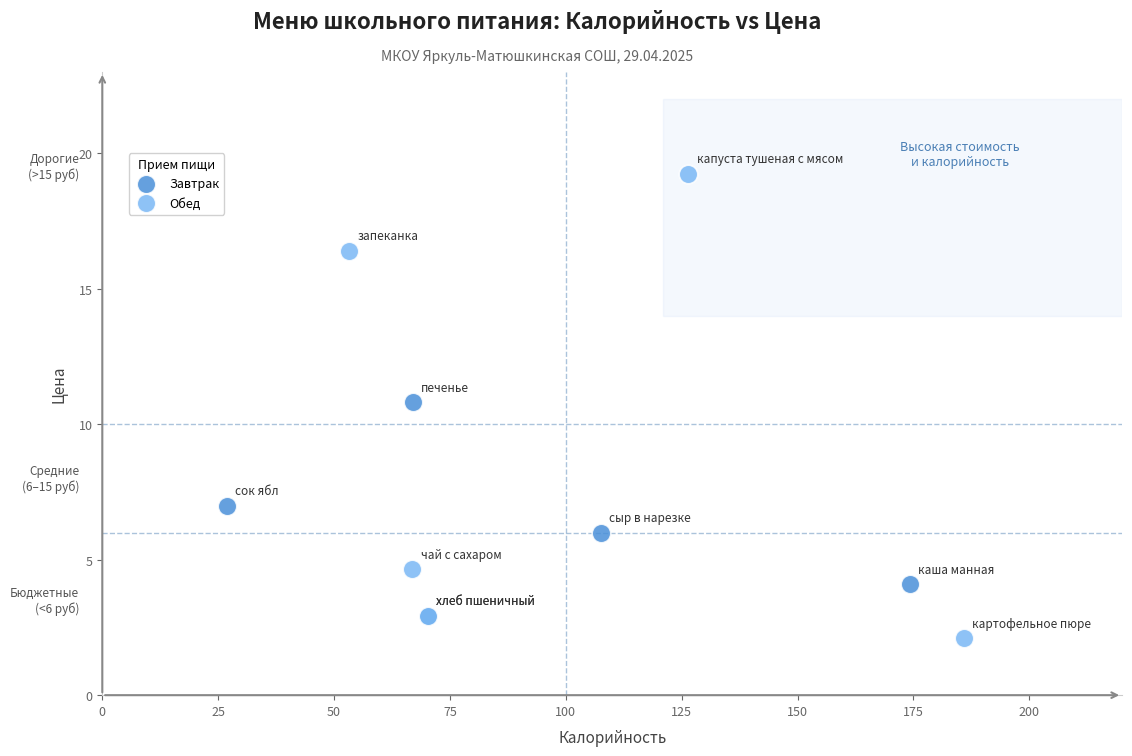

Which series has the widest spread of Y values?

Обед